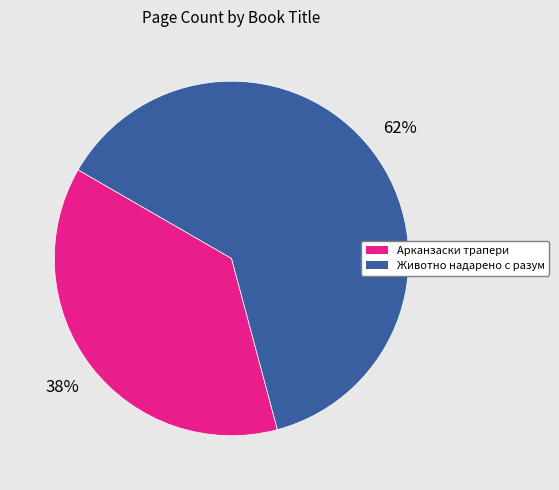

Does Животно надарено с разум represent more than half of the total?

Yes